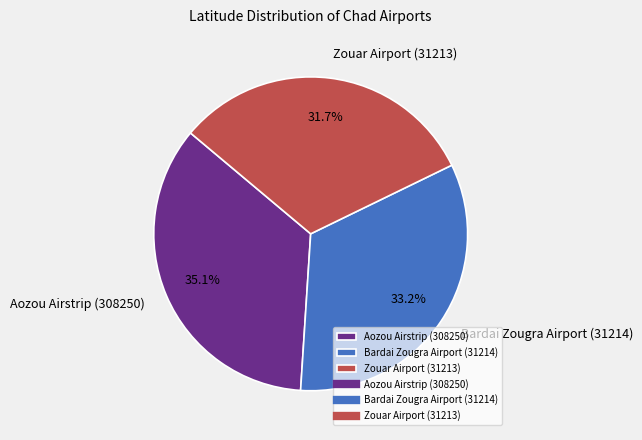

Does Zouar Airport (31213) represent more than half of the total?

No